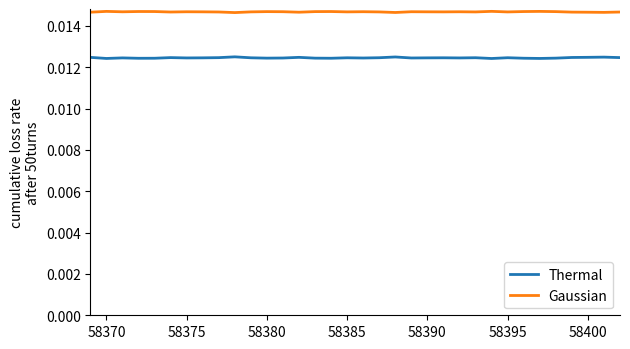

List the series in order of their peak value, highest first.

Gaussian, Thermal